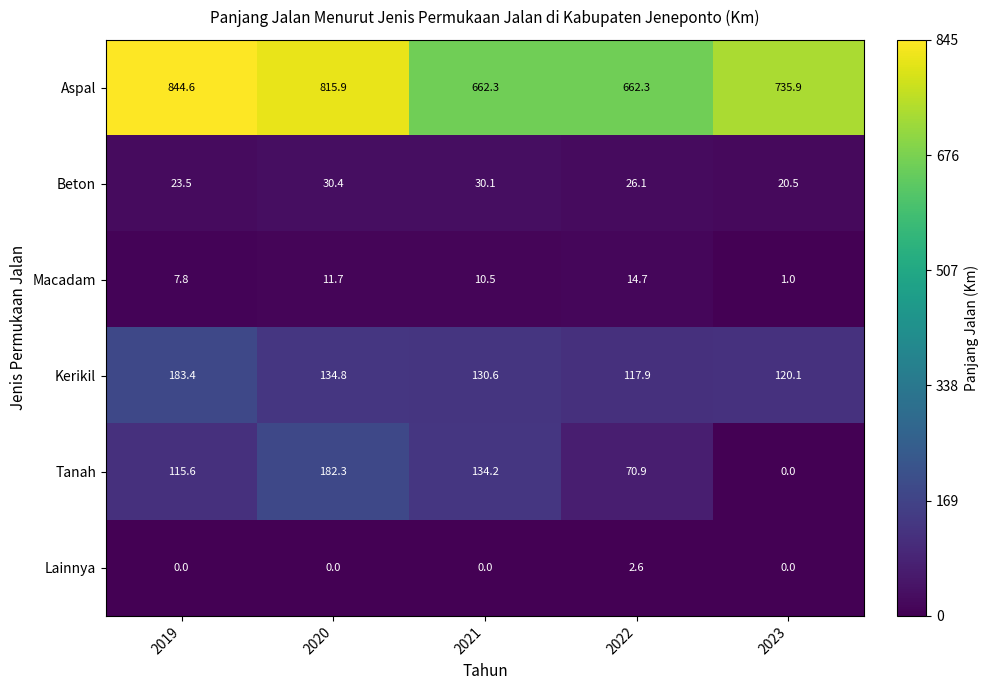

Reading left to right, list all the values displayed in this chart.

Aspal: 2019=844.6	2020=815.9	2021=662.3	2022=662.3	2023=735.9
Beton: 2019=23.5	2020=30.4	2021=30.1	2022=26.1	2023=20.5
Macadam: 2019=7.8	2020=11.7	2021=10.5	2022=14.7	2023=1.0
Kerikil: 2019=183.4	2020=134.8	2021=130.6	2022=117.9	2023=120.1
Tanah: 2019=115.6	2020=182.3	2021=134.2	2022=70.9	2023=0.0
Lainnya: 2019=0.0	2020=0.0	2021=0.0	2022=2.6	2023=0.0